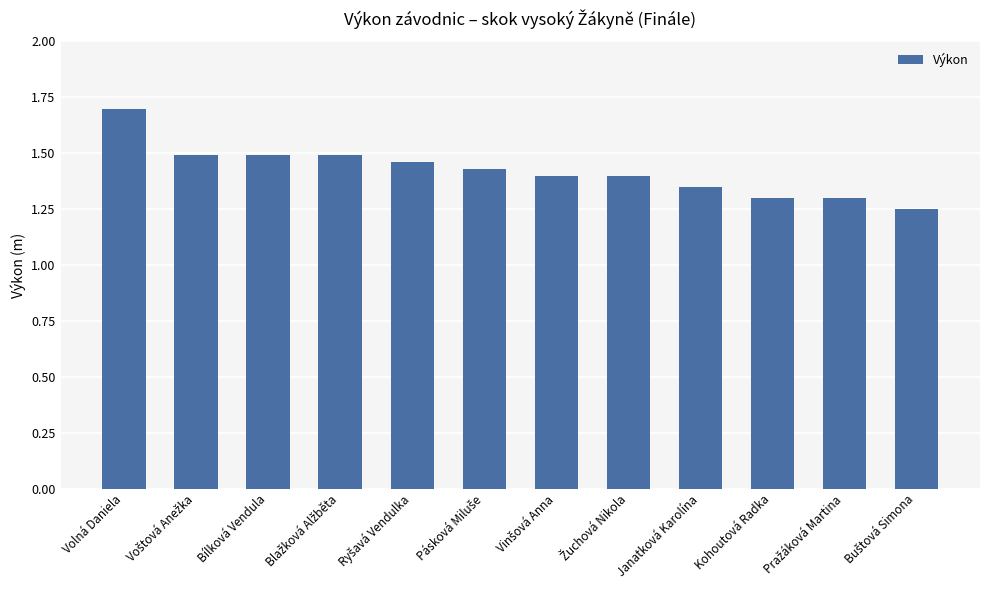

Is it true that the value at Volná Daniela is 2.5?

False